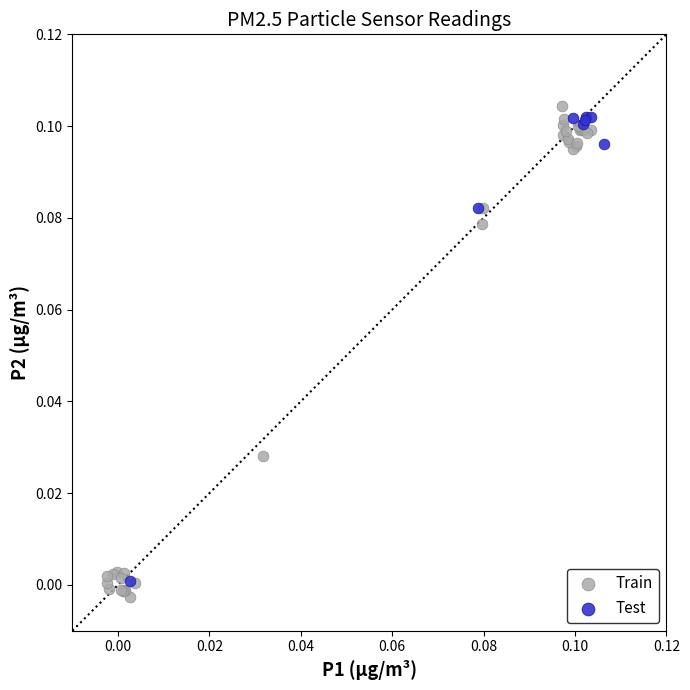

Which series has the largest Y range (max minus min)?

Train